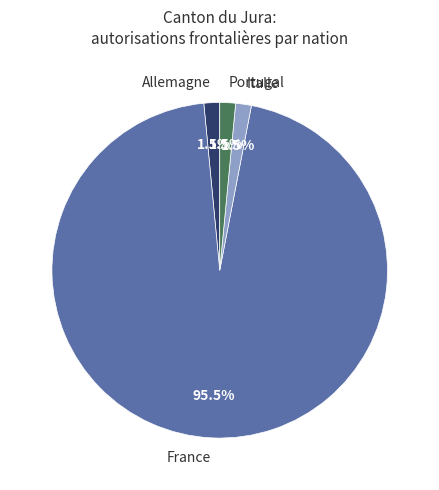

Is it true that Allemagne is 13% of the pie?

False